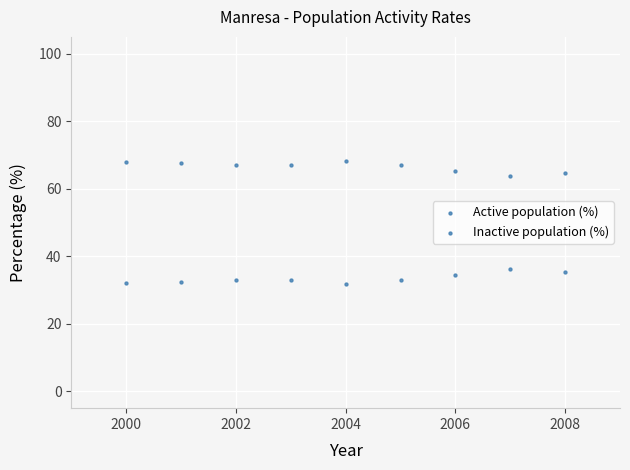

Count the number of points in this scatter plot.

18